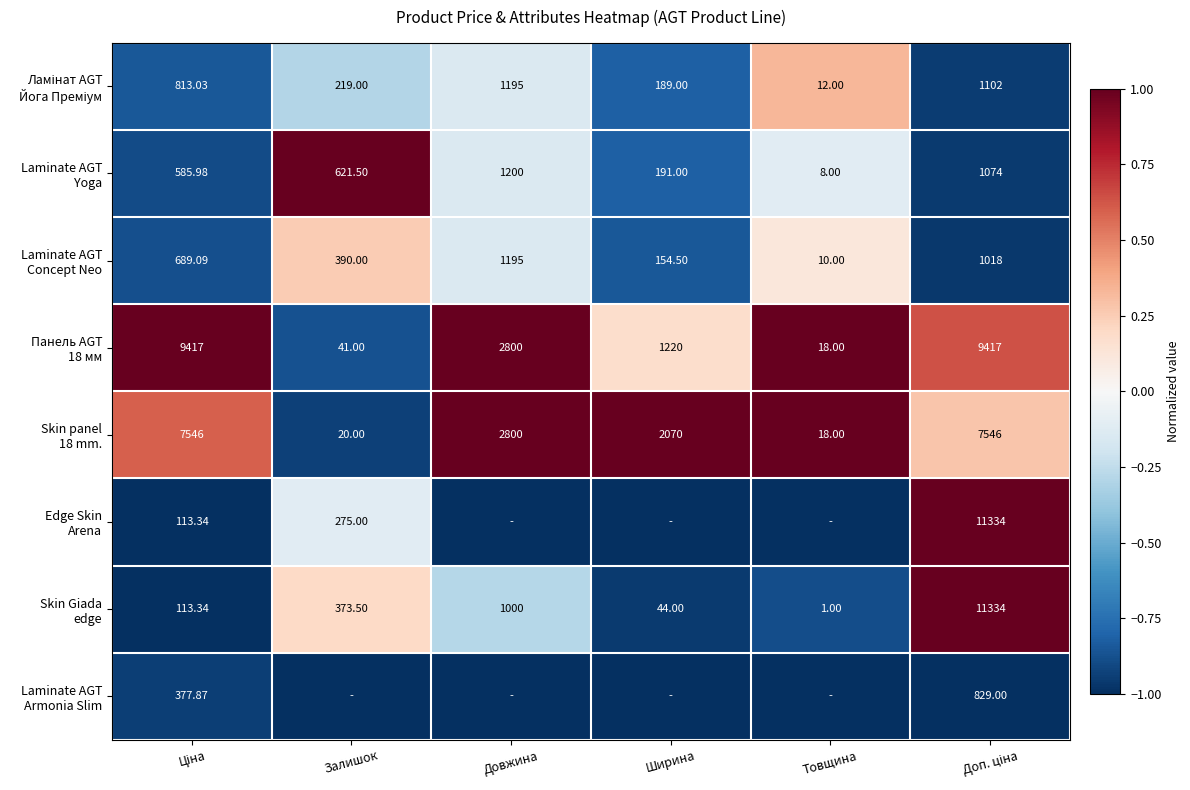

At which label does Skin Giada edge first exceed 0?

Залишок